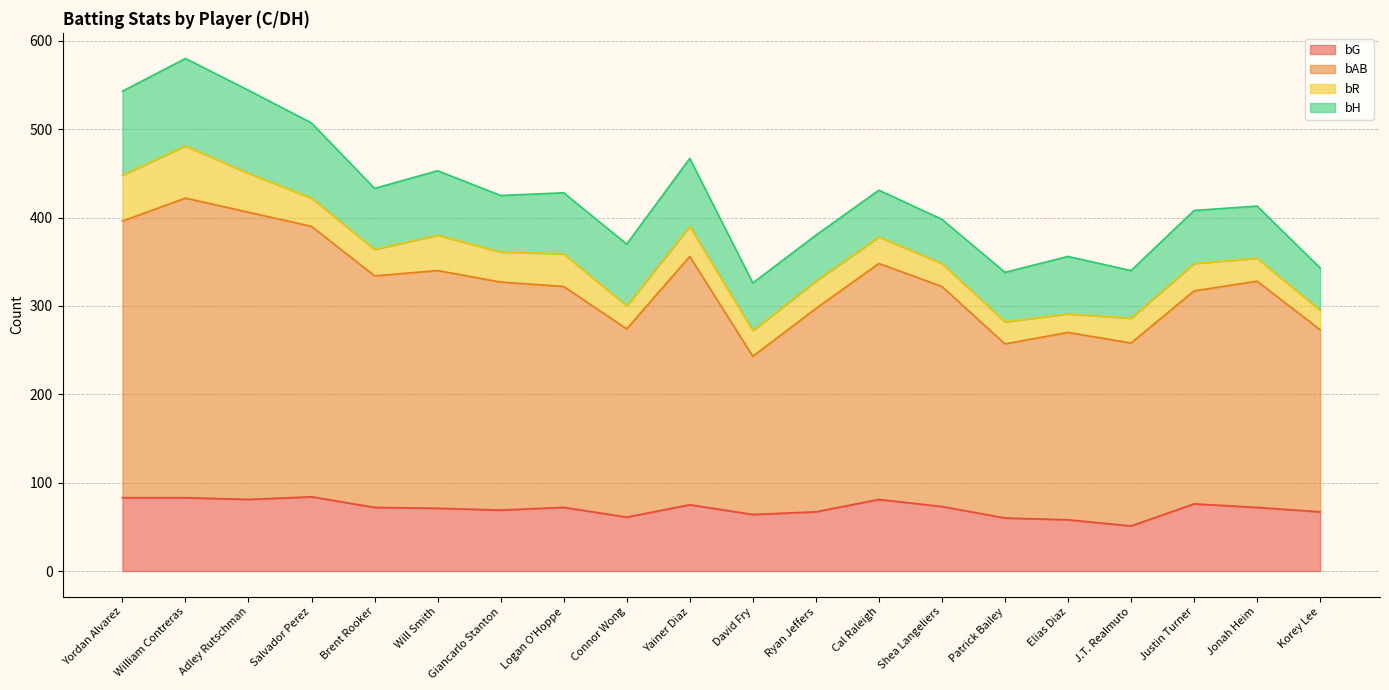

True or false: bAB and bG intersect in this chart.

False